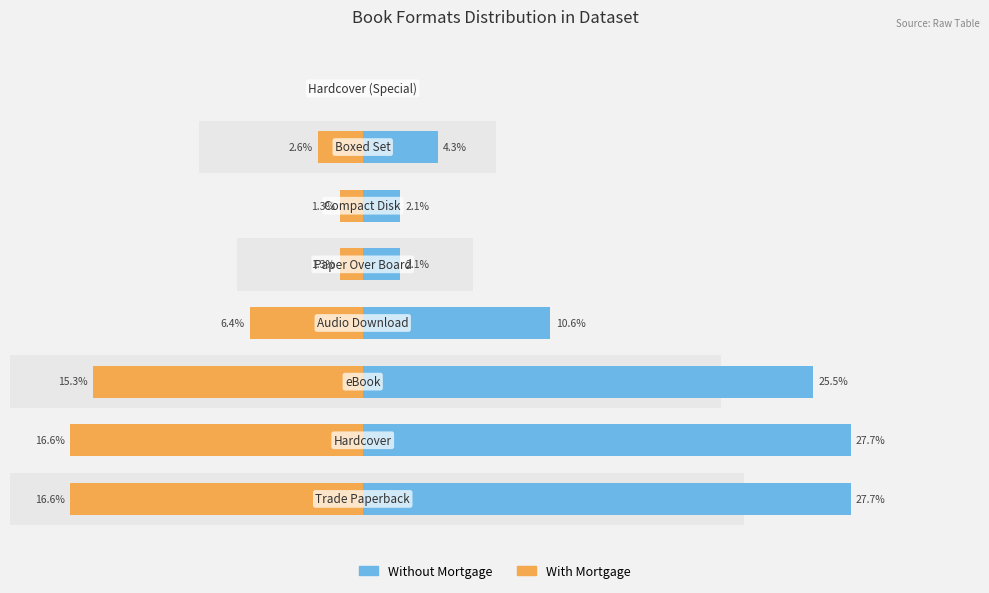

What value does the Without Mortgage series have at 3?

10.6